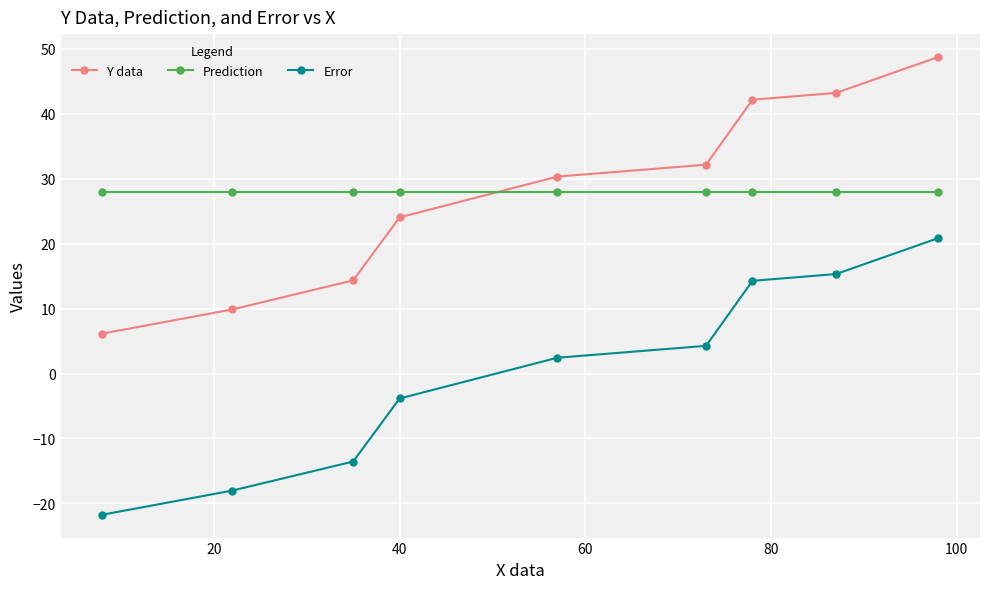

What are all the series names shown in the legend?

Y data, Prediction, Error